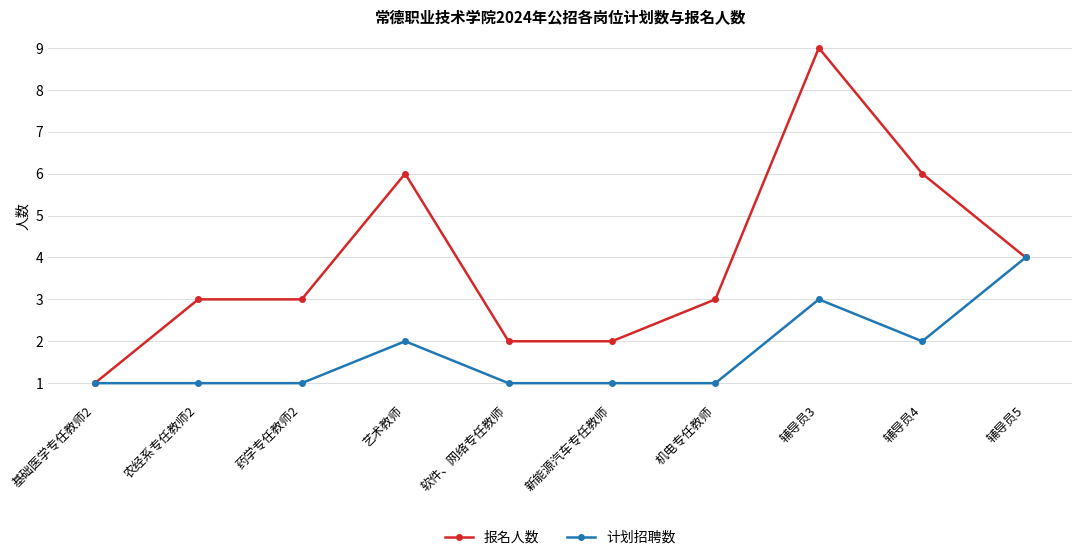

What is the lowest value of the 计划招聘数 series?

1